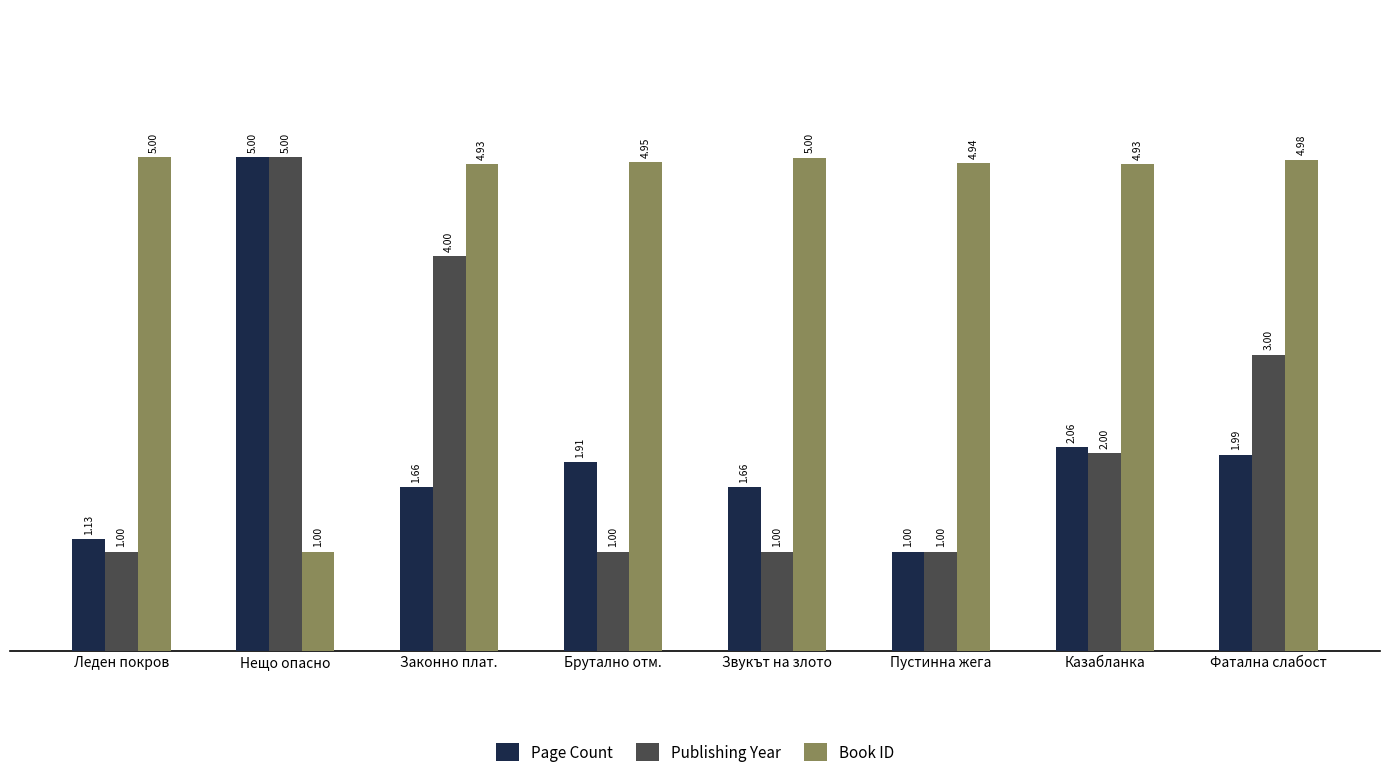

True or false: Publishing Year has a value of 1.0 at Пустинна жега.

True